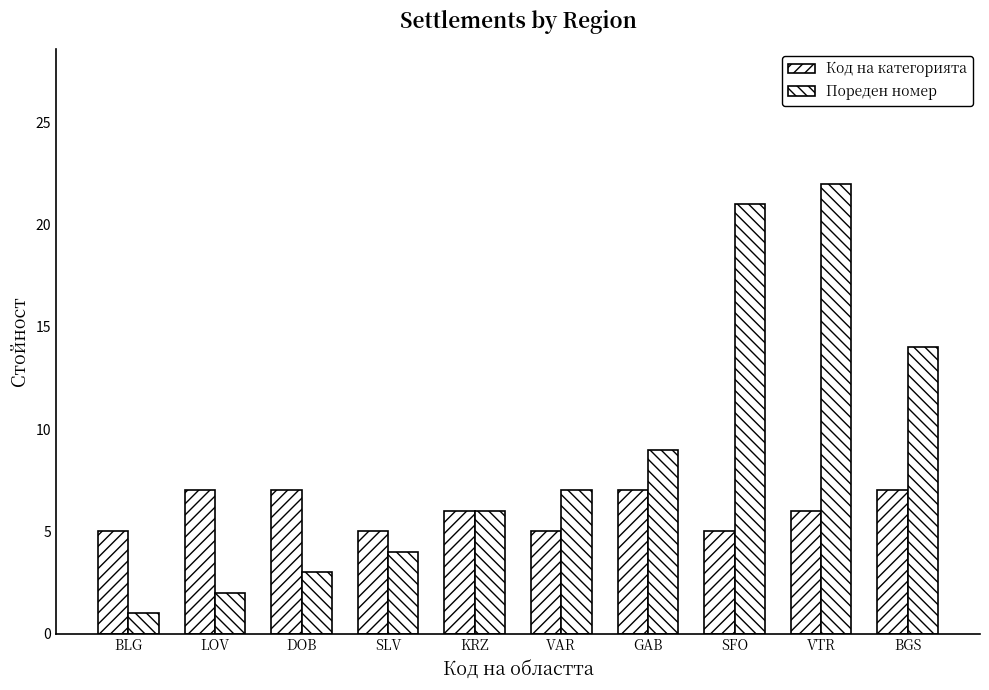

How many groups of bars are there?

10